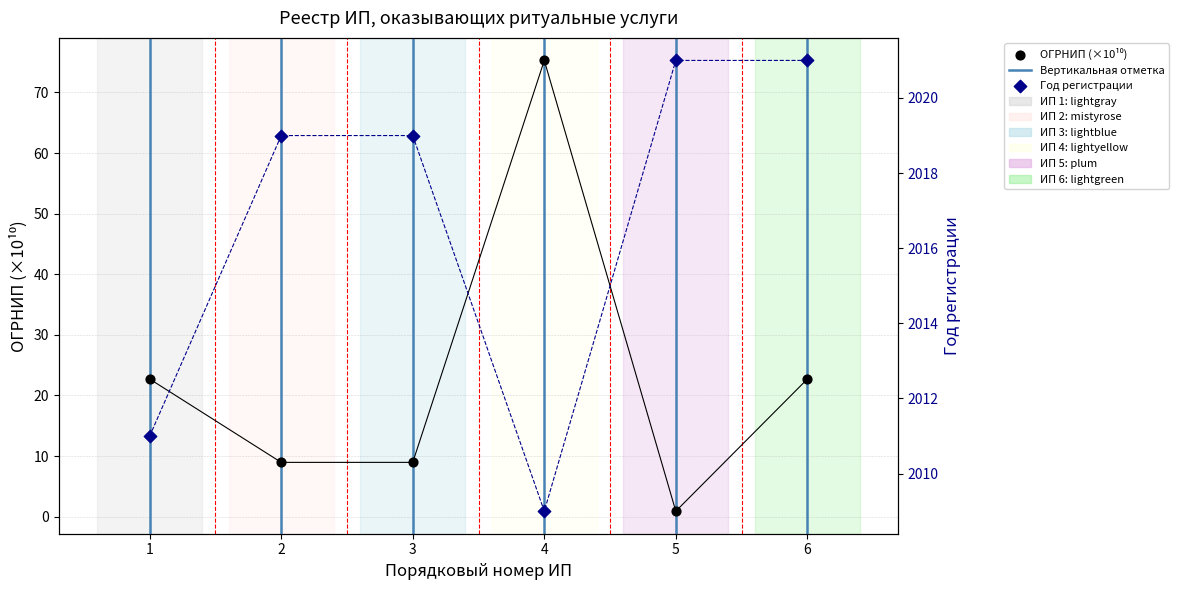

Is the value of Год регистрации at 3 greater than the value of ОГРНИП (×10¹⁰) at 3?

Yes